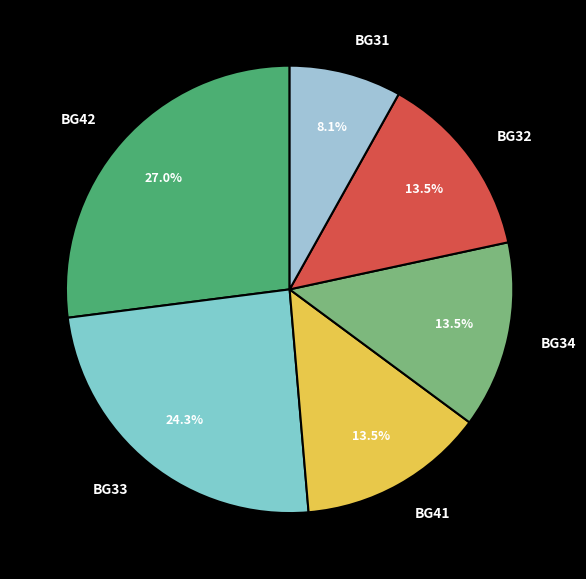

Which category has the smallest portion of the pie?

BG31